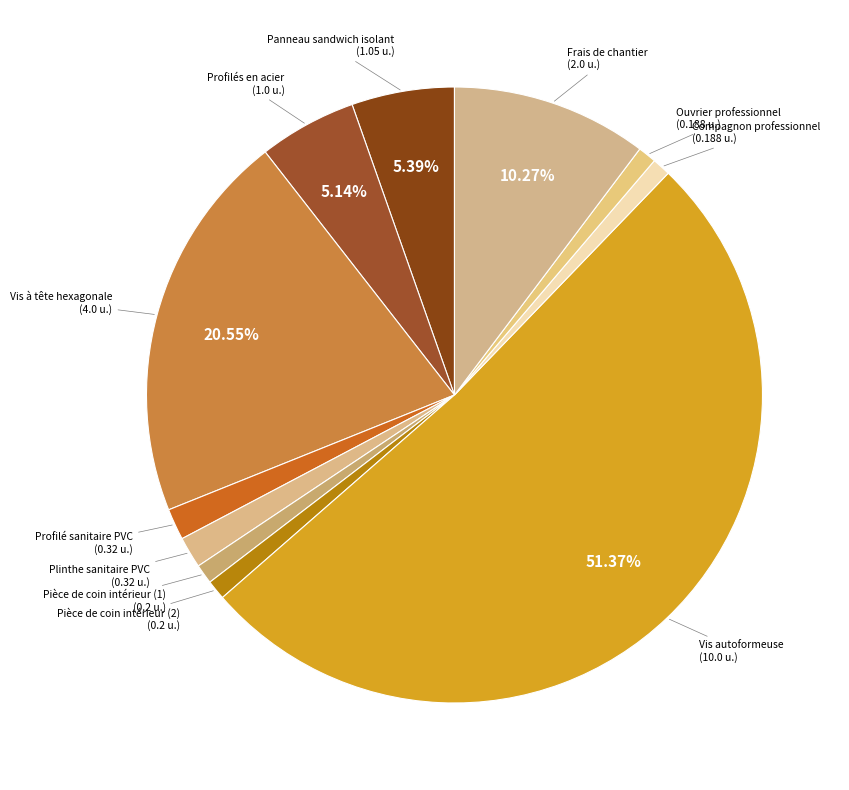

Which has a higher value, Profilé sanitaire PVC or Panneau sandwich isolant?

Panneau sandwich isolant